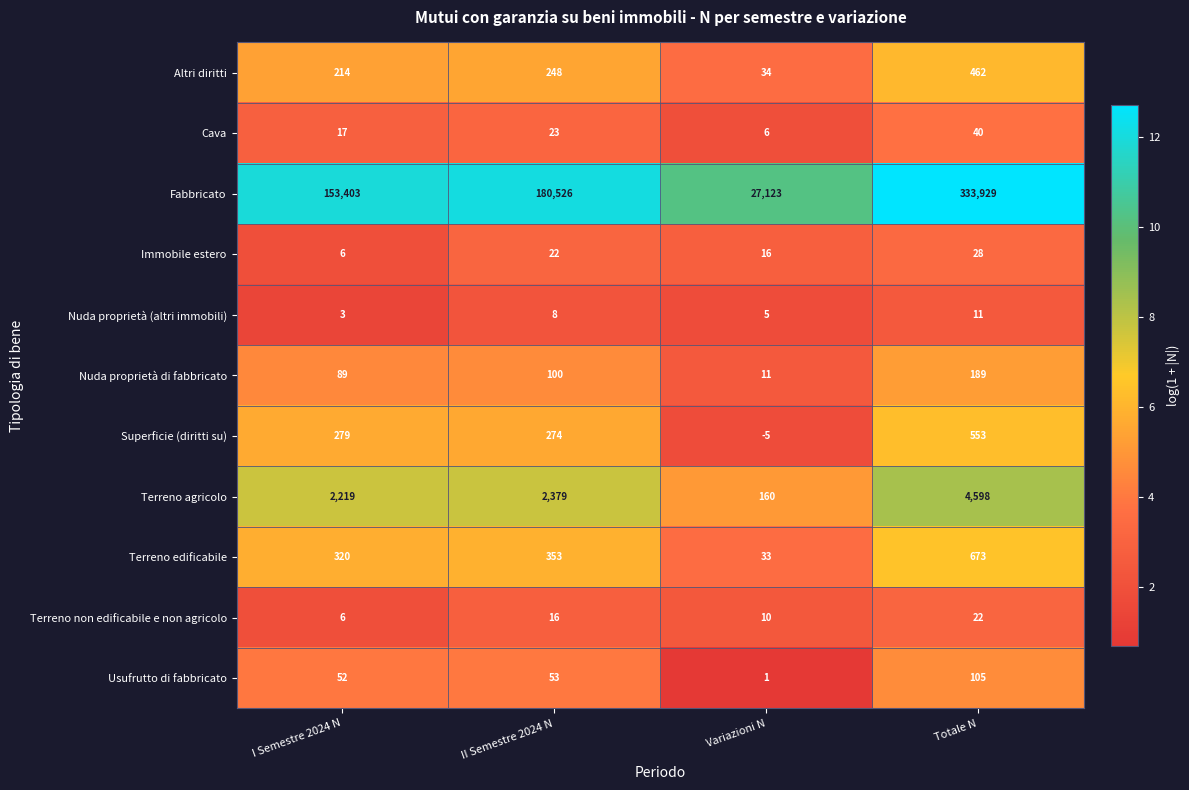

Which series has the largest total across all categories?

Fabbricato